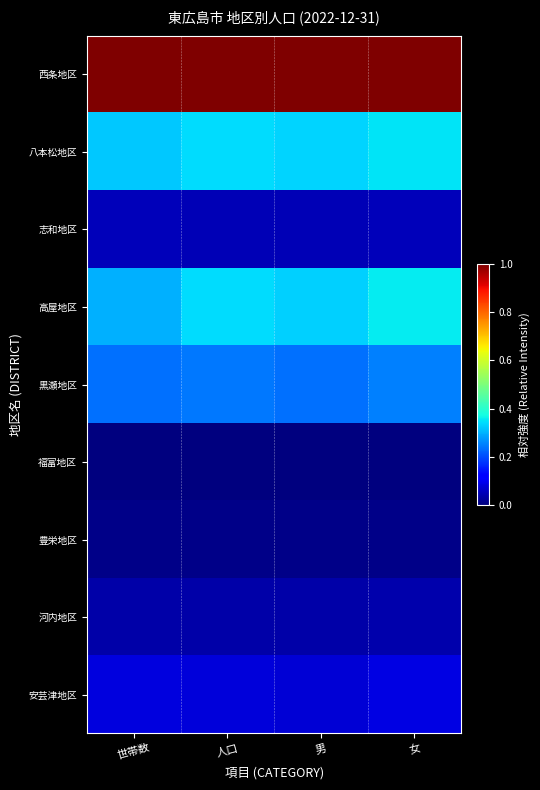

Count the number of categories in the chart.

4